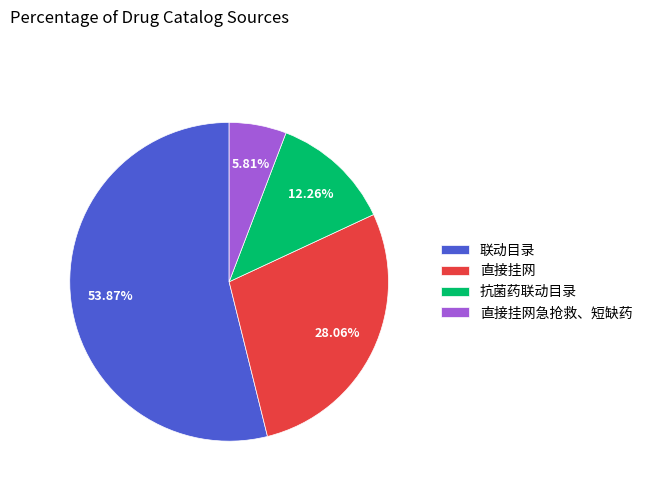

Which has a higher value, 直接挂网 or 直接挂网急抢救、短缺药?

直接挂网